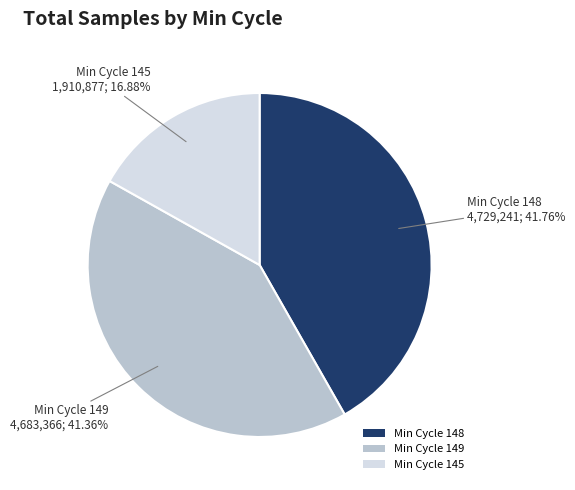

Does any single category account for the majority?

No